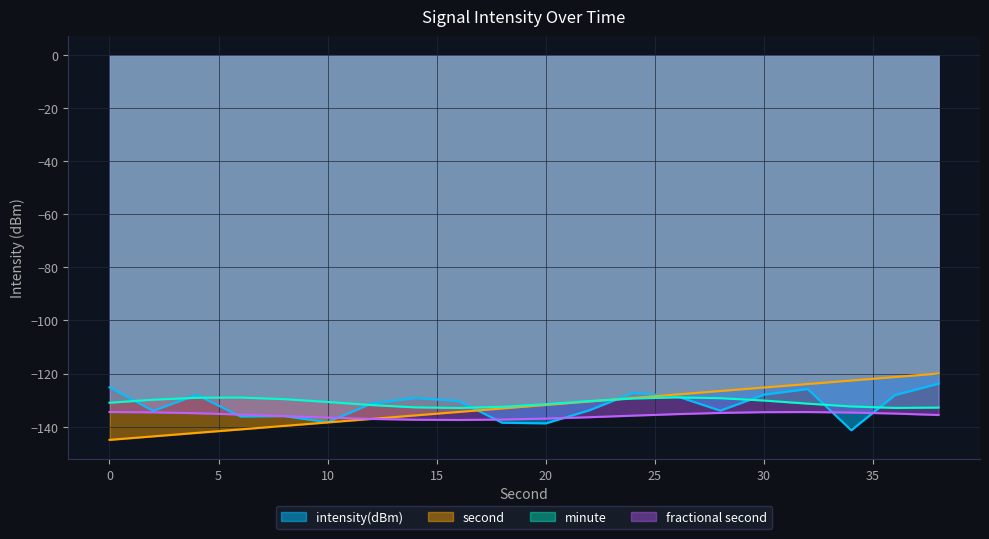

What is the average value of the second series?

-132.5